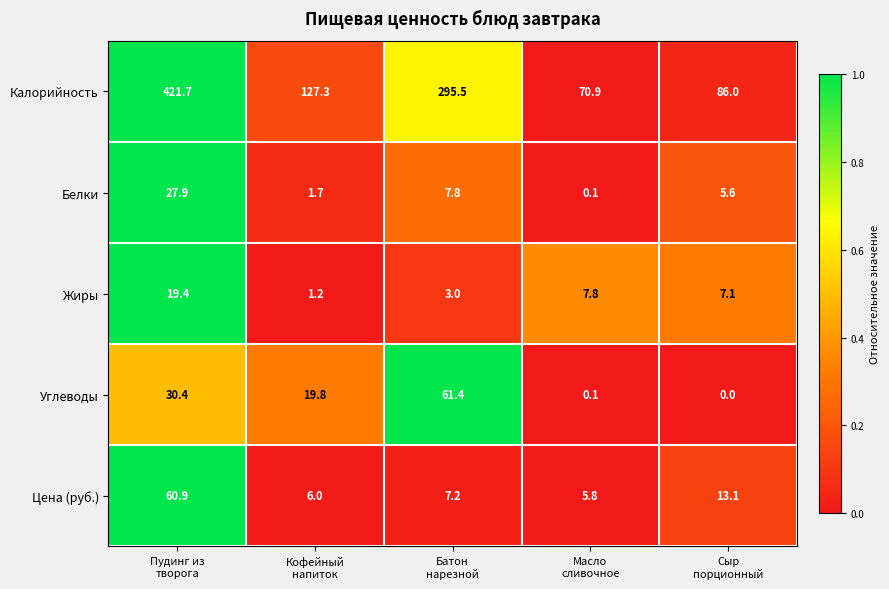

What is the spread (max minus min) of values at Батон
нарезной?

292.5